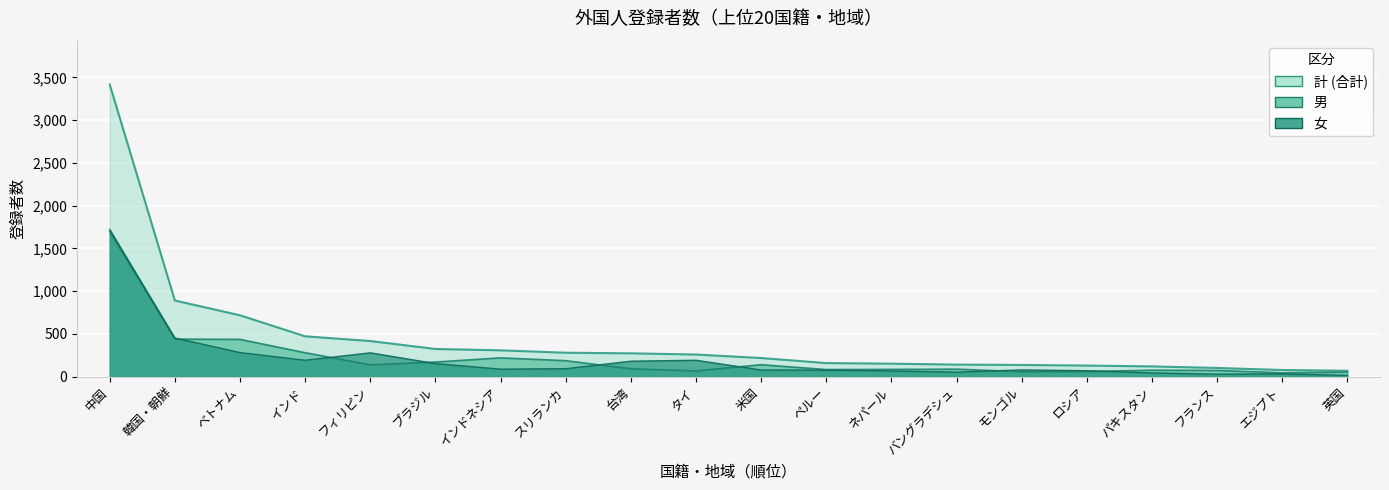

What is the label of the 5th point from the right?

ロシア